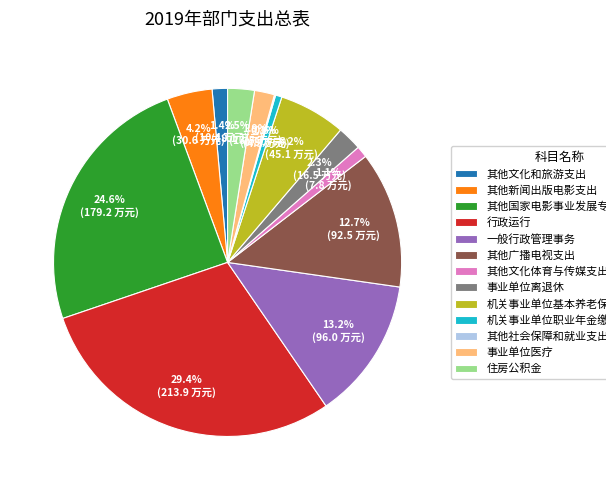

How much of the chart is everything except 其他文化和旅游支出?

98.6%